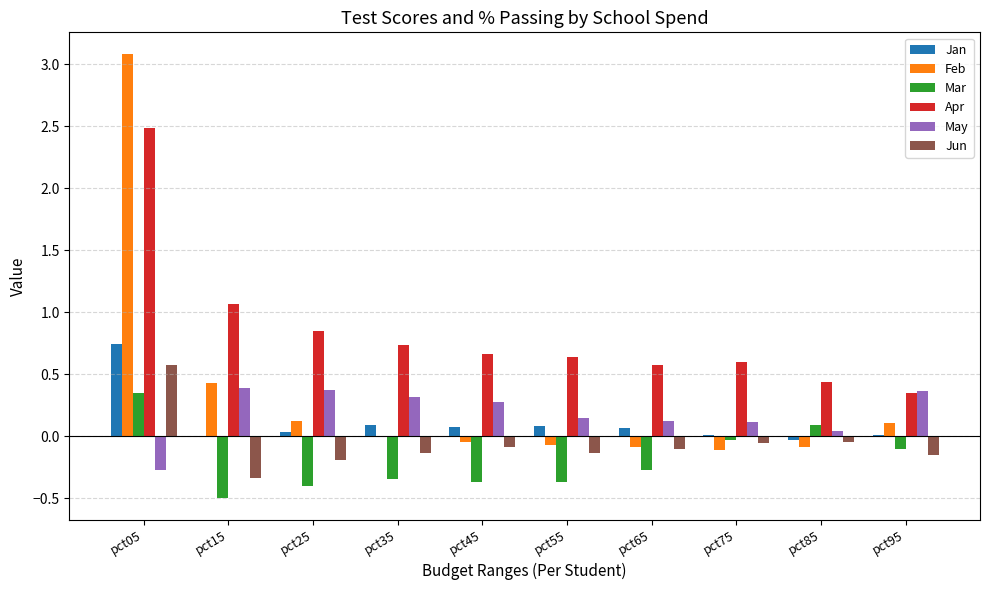

Which series has the largest total across all categories?

Apr